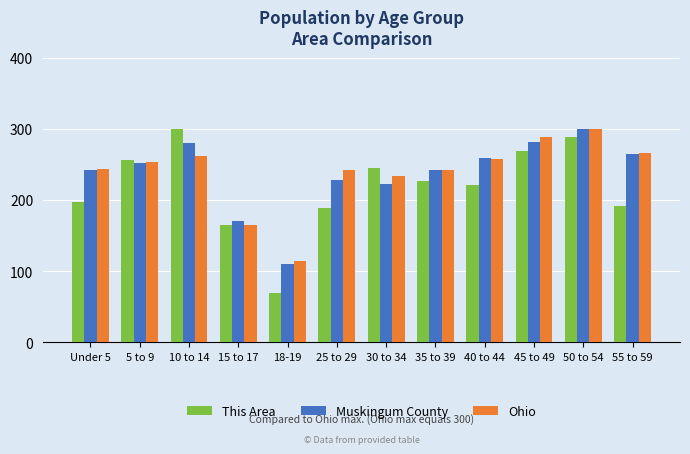

How many distinct data groups are displayed?

3